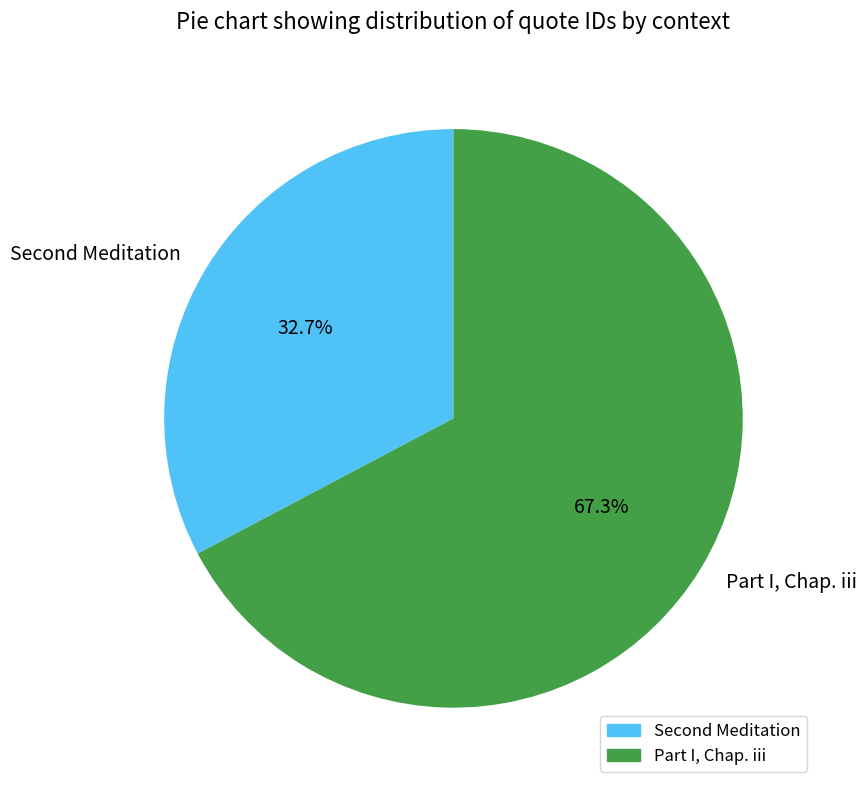

Which slice is the largest?

Part I, Chap. iii